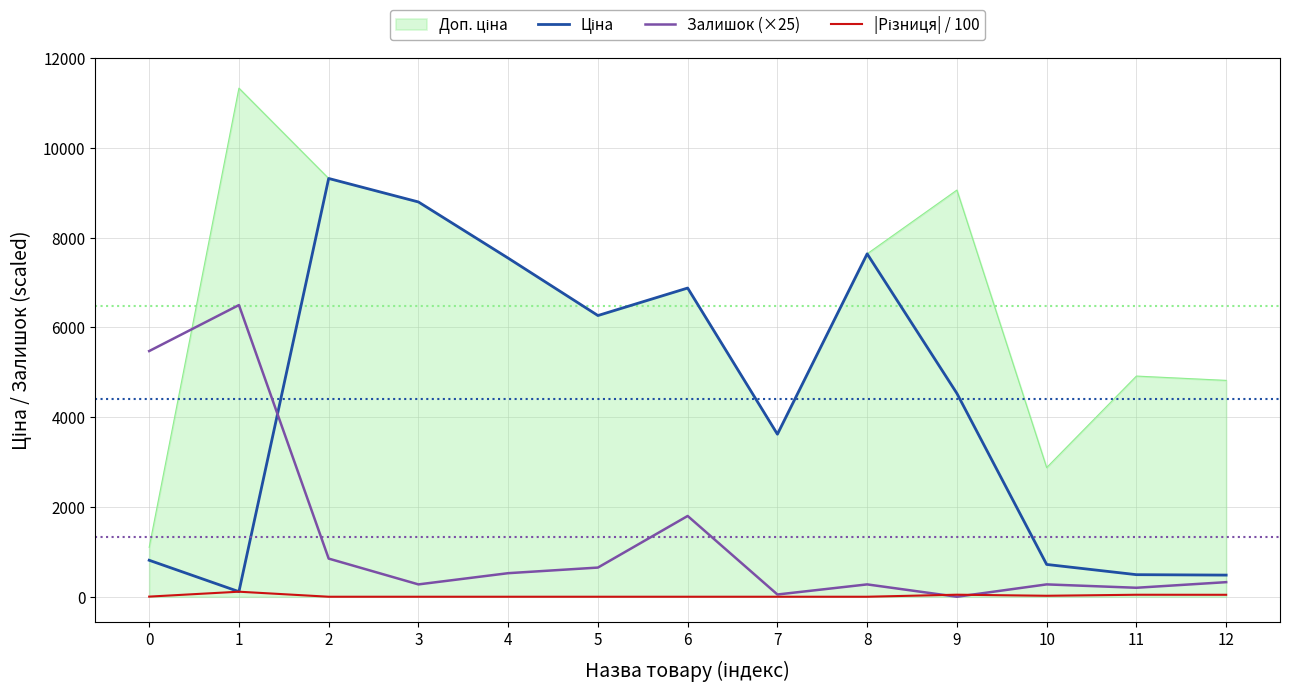

What is the spread (max minus min) of values at 2?

9321.4